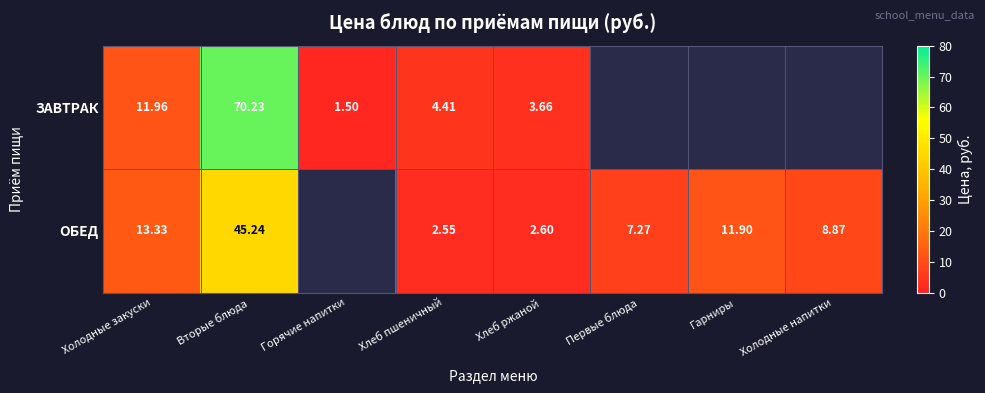

What is the greatest value displayed?

70.2